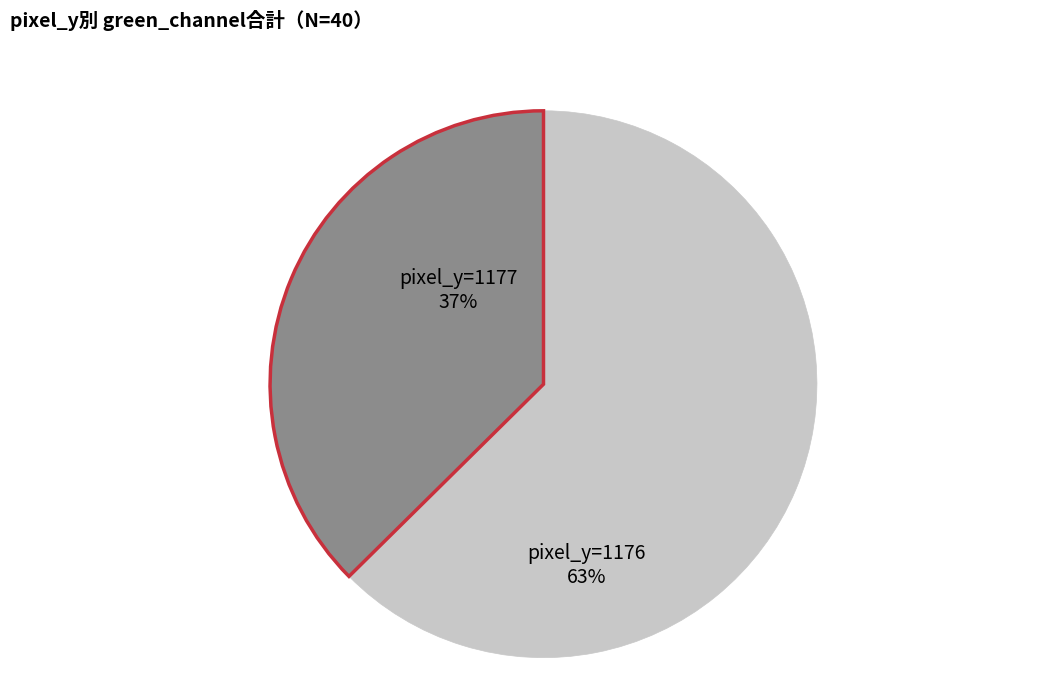

To the nearest percent, what is the average slice percentage?

50%